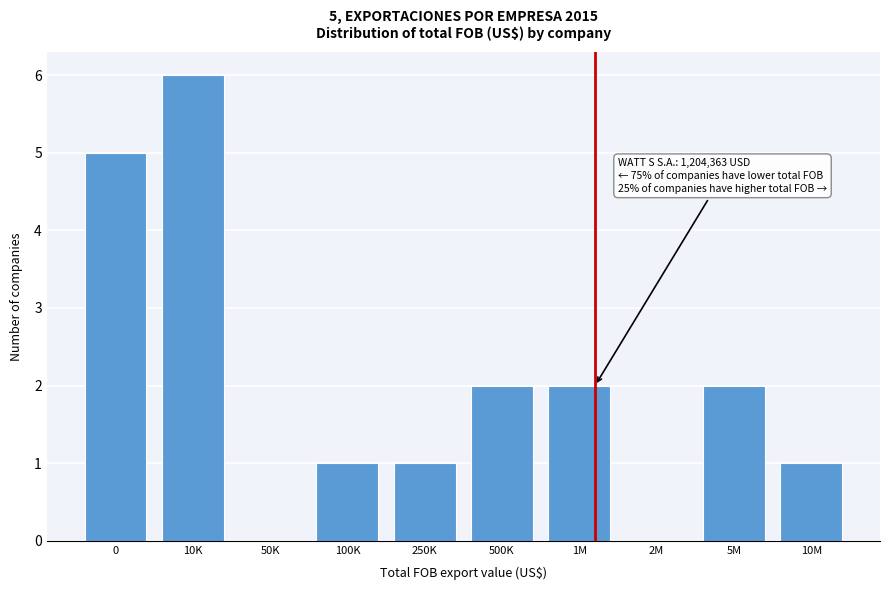

Reading left to right, extract all data points from this chart.

0=5	10K=6	50K=0	100K=1	250K=1	500K=2	1M=2	2M=0	5M=2	10M=1